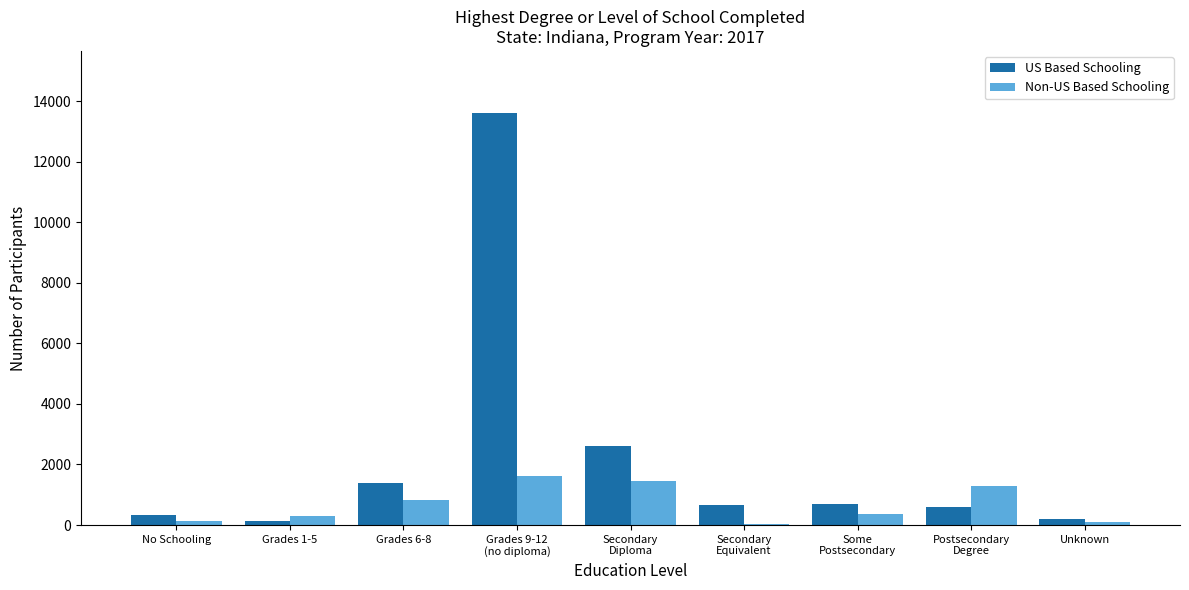

True or false: Non-US Based Schooling has a value of 305 at Grades 1-5.

True